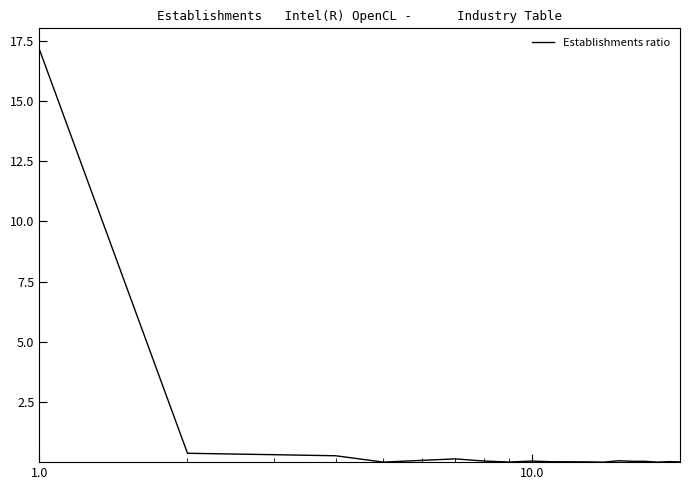

How many lines are shown in the chart?

1